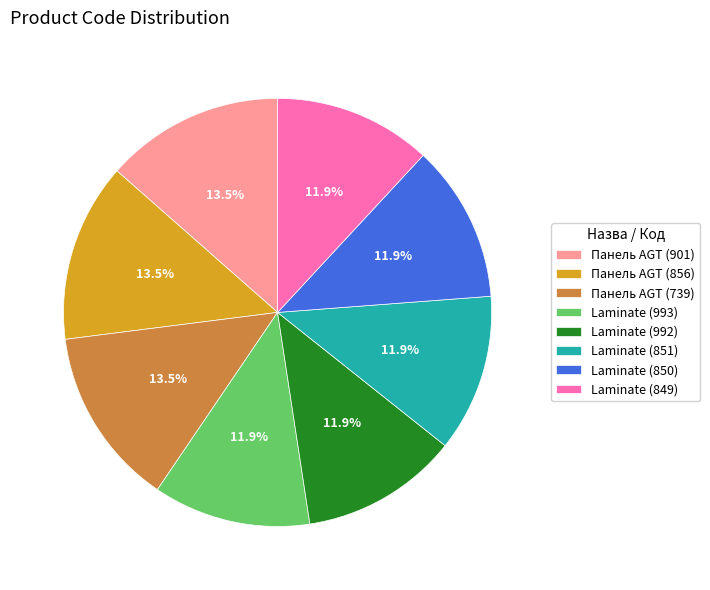

Do Laminate (992) and Laminate (851) together represent more than half of the pie?

No